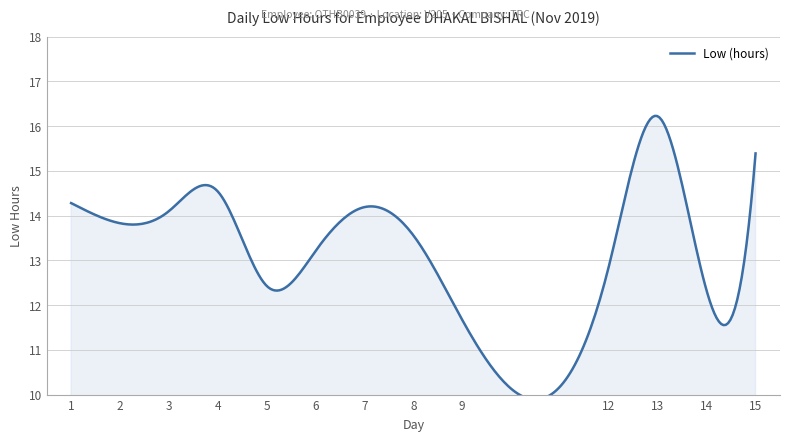

Reading left to right, what are all the values shown in this chart?

1=14.3	2=13.8	3=14.1	4=14.5	5=12.4	6=13.2	7=14.2	8=13.6	9=11.7	12=12.9	13=16.2	14=12.3	15=15.4